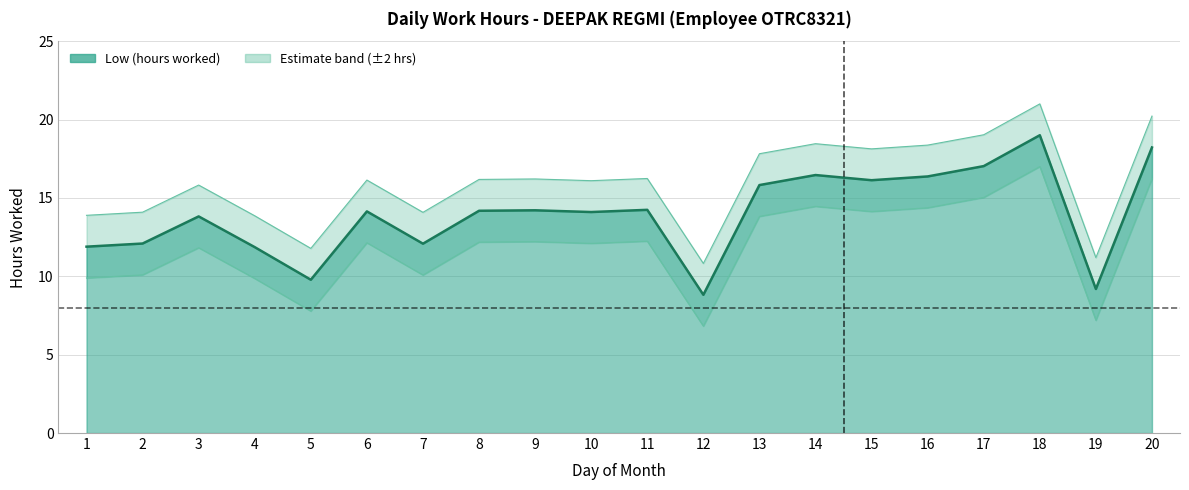

What is the difference between the Lower bound values at 17 and 20?

1.2